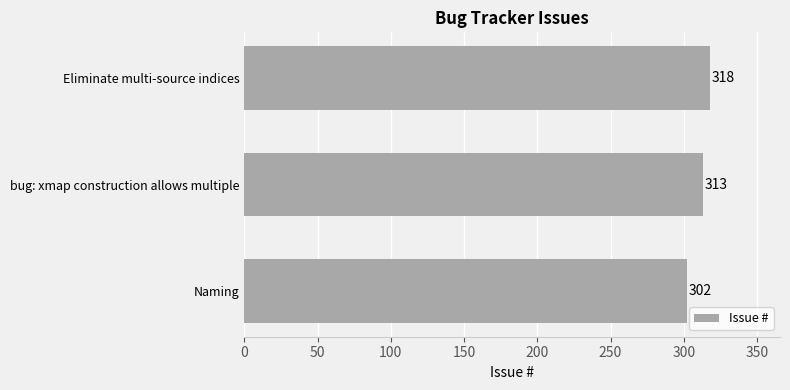

Count the values in the range 302 to 318.

3